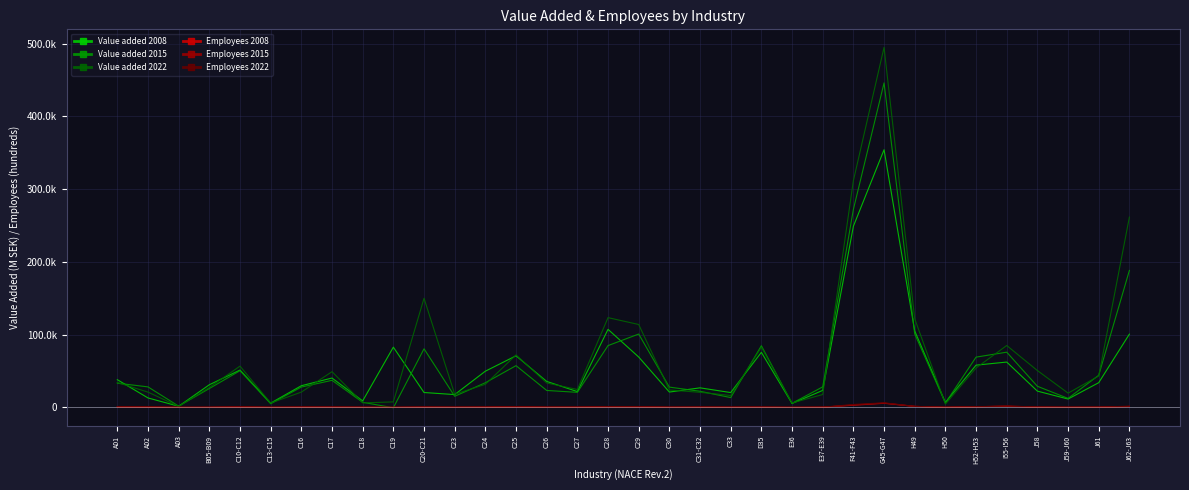

Which has a higher value, H49 or C31-C32?

H49